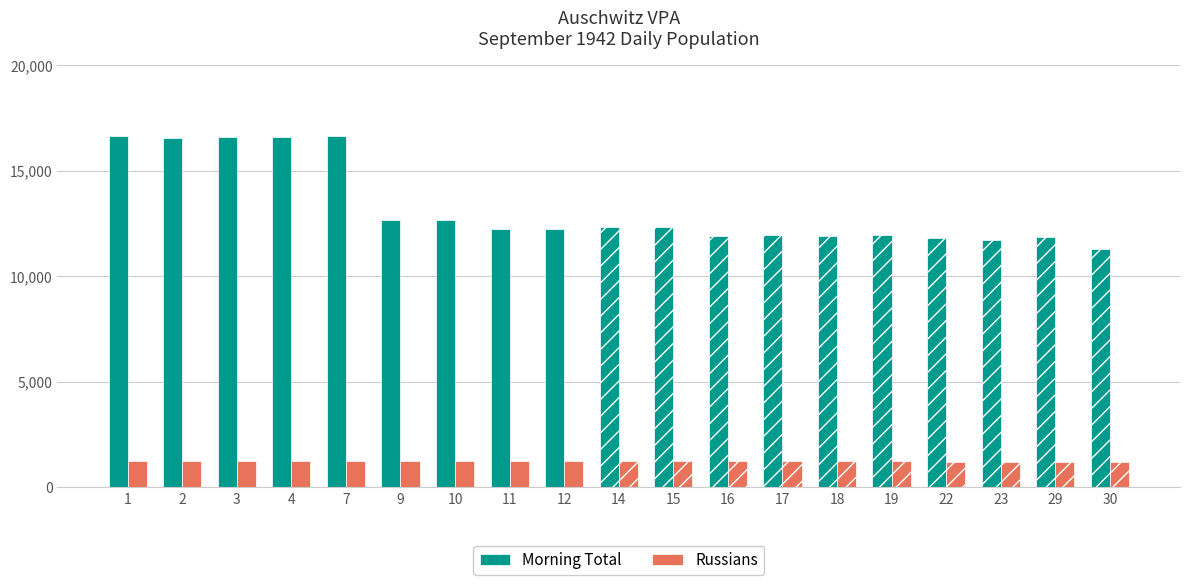

The Russians series shows 1242 at 4. True or false?

True